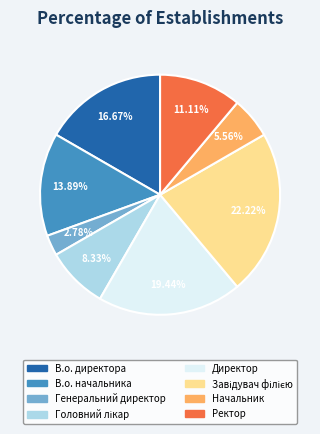

How many segments does this pie chart have?

8